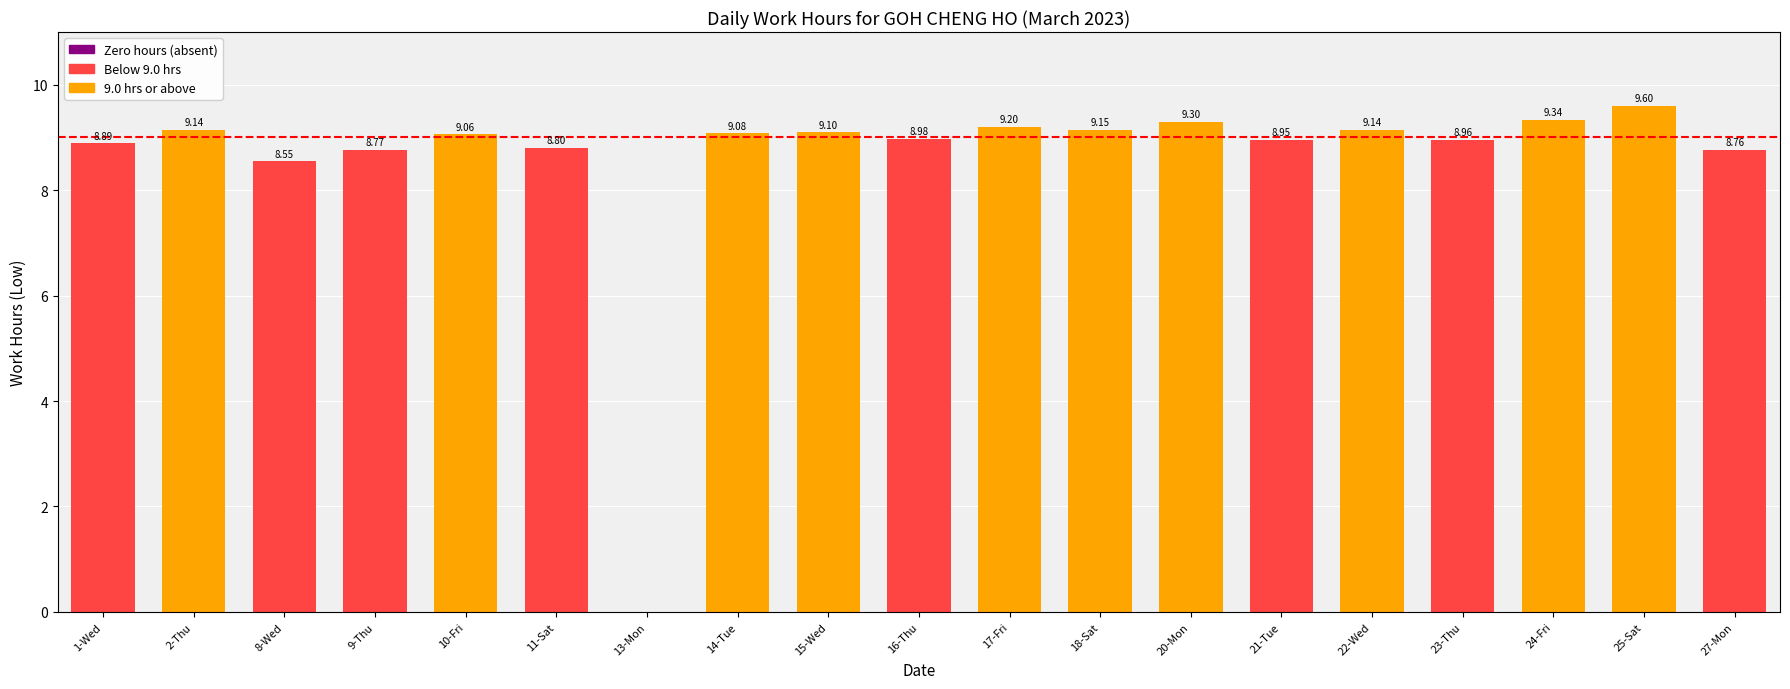

Where does the data first go above 9?

2-Thu